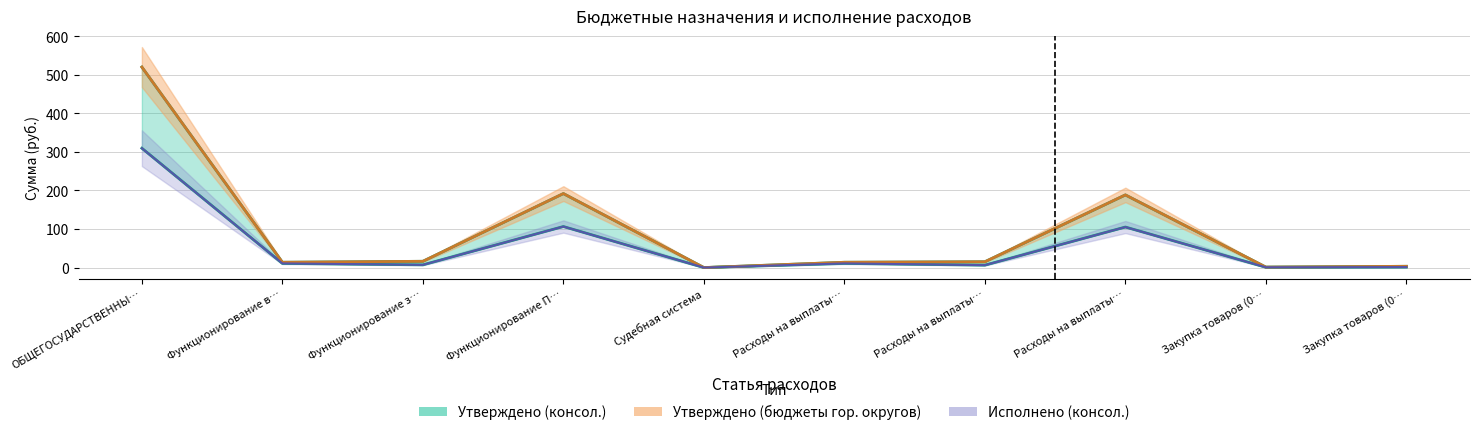

In Утверждено (консол.), how many points are lower than both neighbors (excluding endpoints)?

3